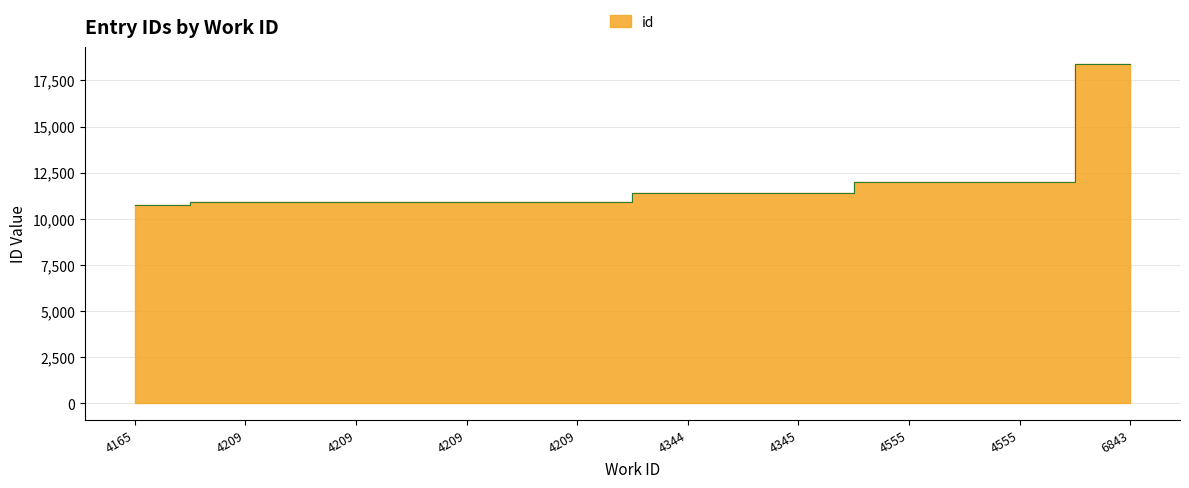

True or false: there are more than 1 points higher than both neighbors.

False